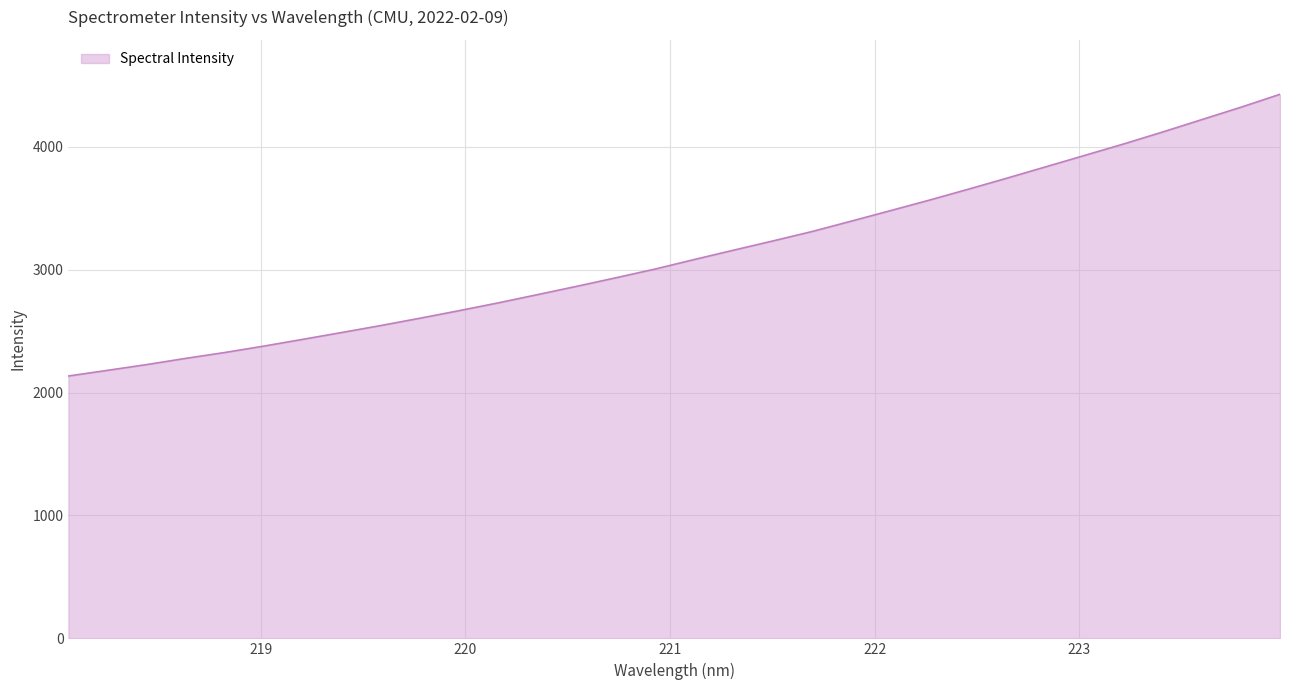

What is the greatest value displayed?

4426.3